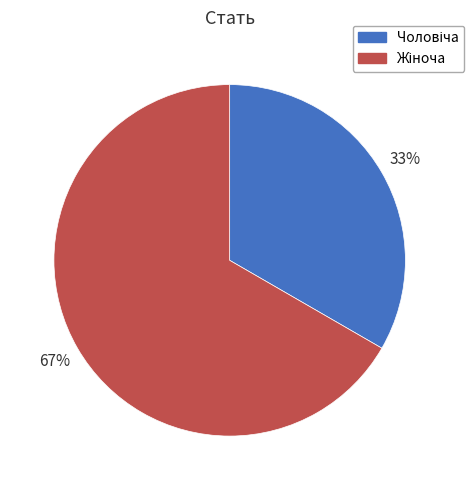

To the nearest percent, what is the average slice percentage?

50%